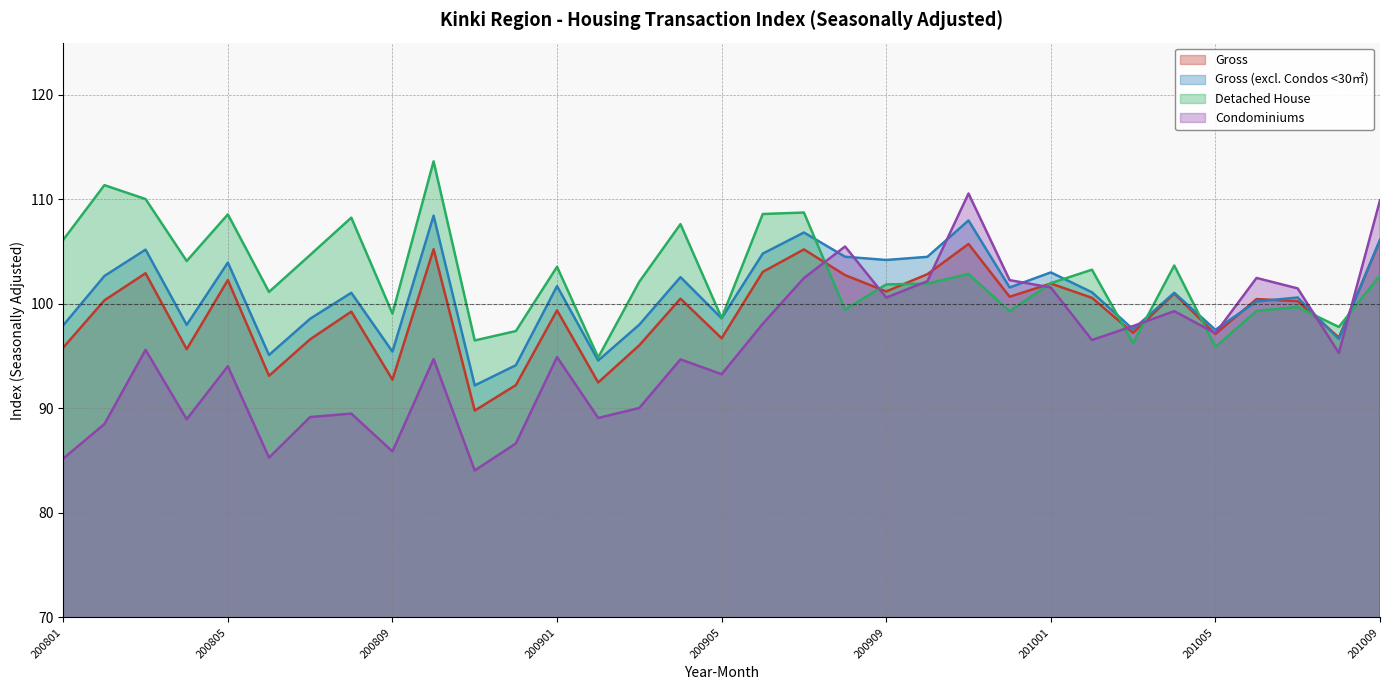

What is the value of the Condominiums point at the 10th from the left?

94.7